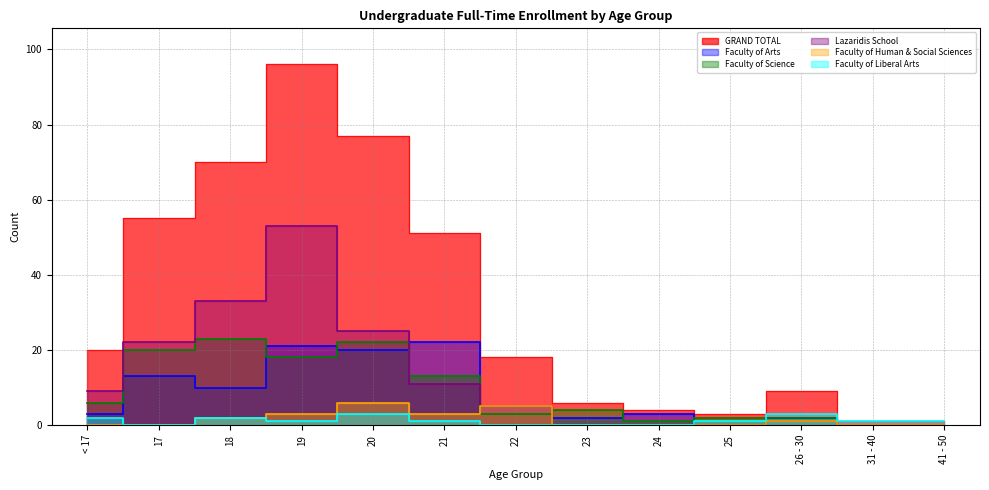

True or false: GRAND TOTAL and Faculty of Liberal Arts cross at least once.

False